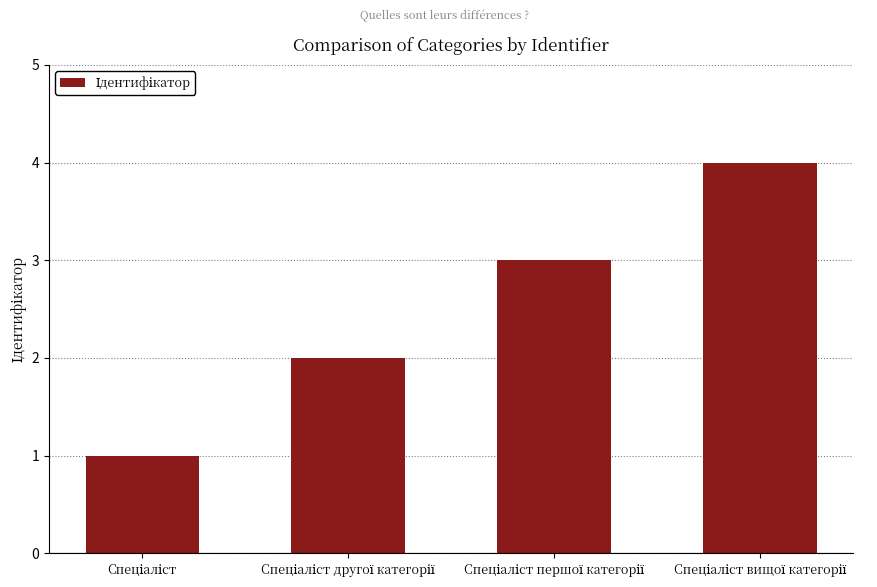

What is the greatest value displayed?

4